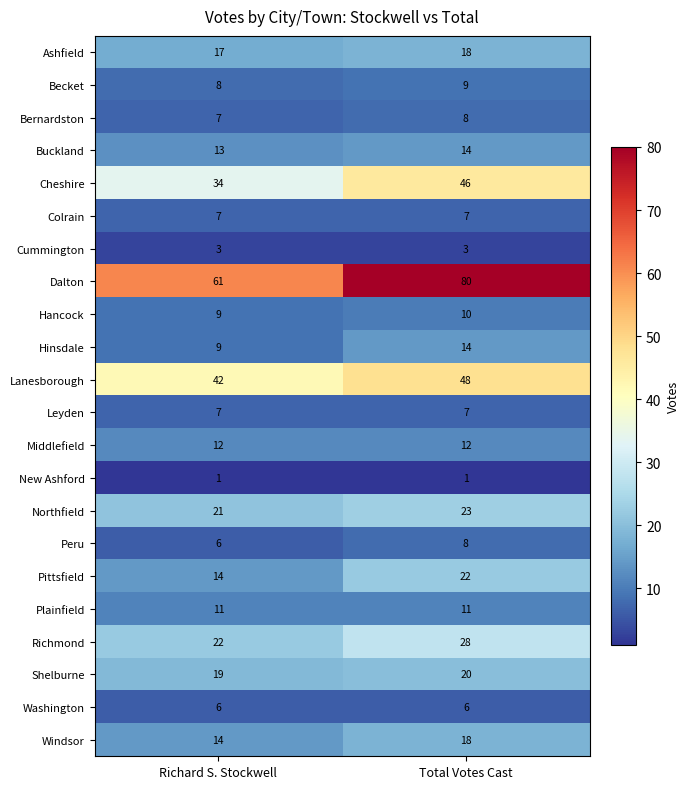

The value of Northfield at Total Votes Cast is 36. True or false?

False